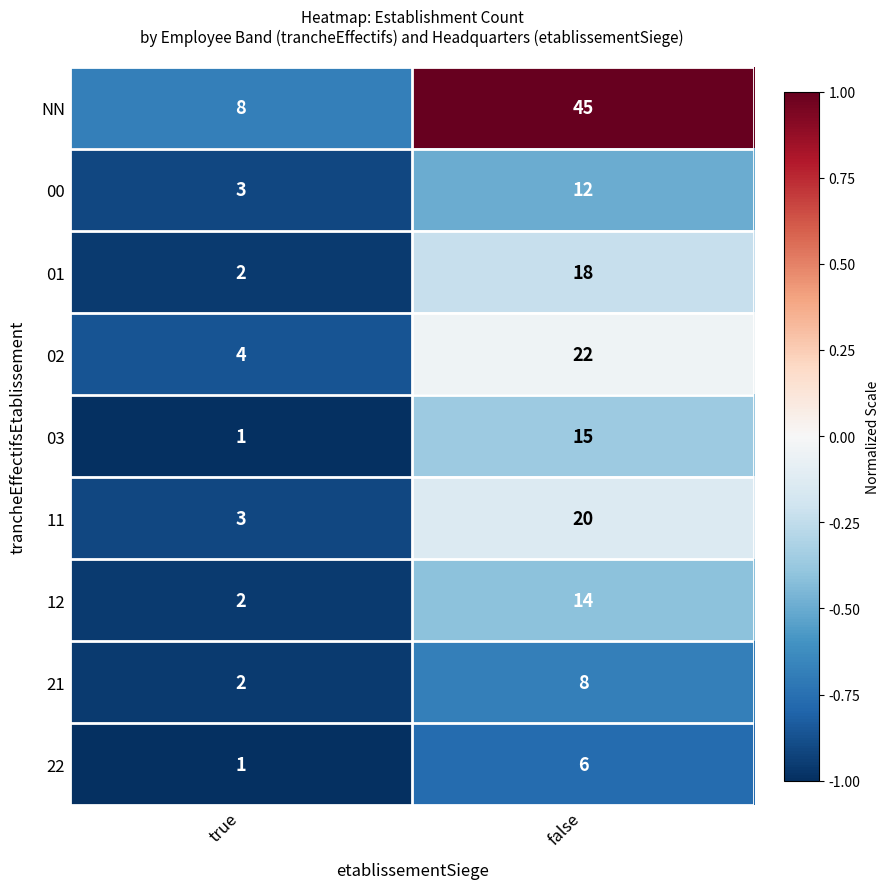

Count the number of categories in the chart.

2